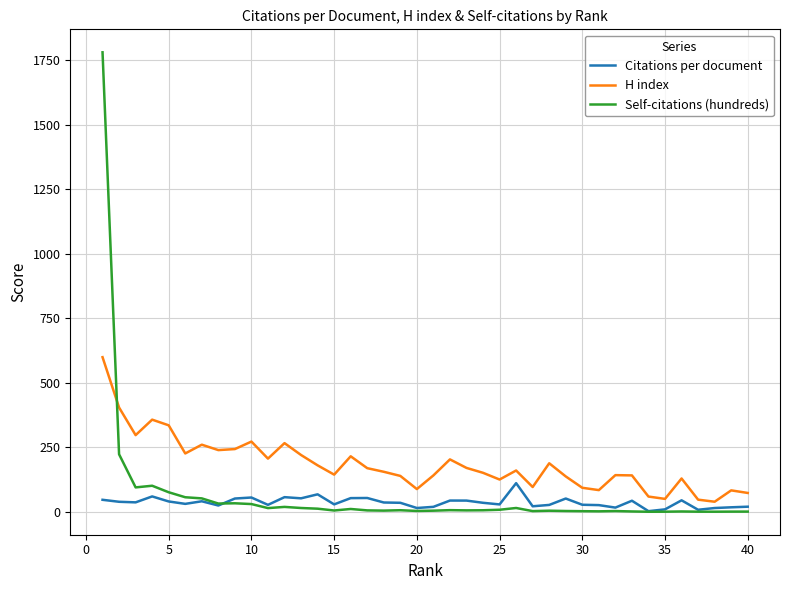

List the series in order of their peak value, highest first.

Self-citations (hundreds), H index, Citations per document